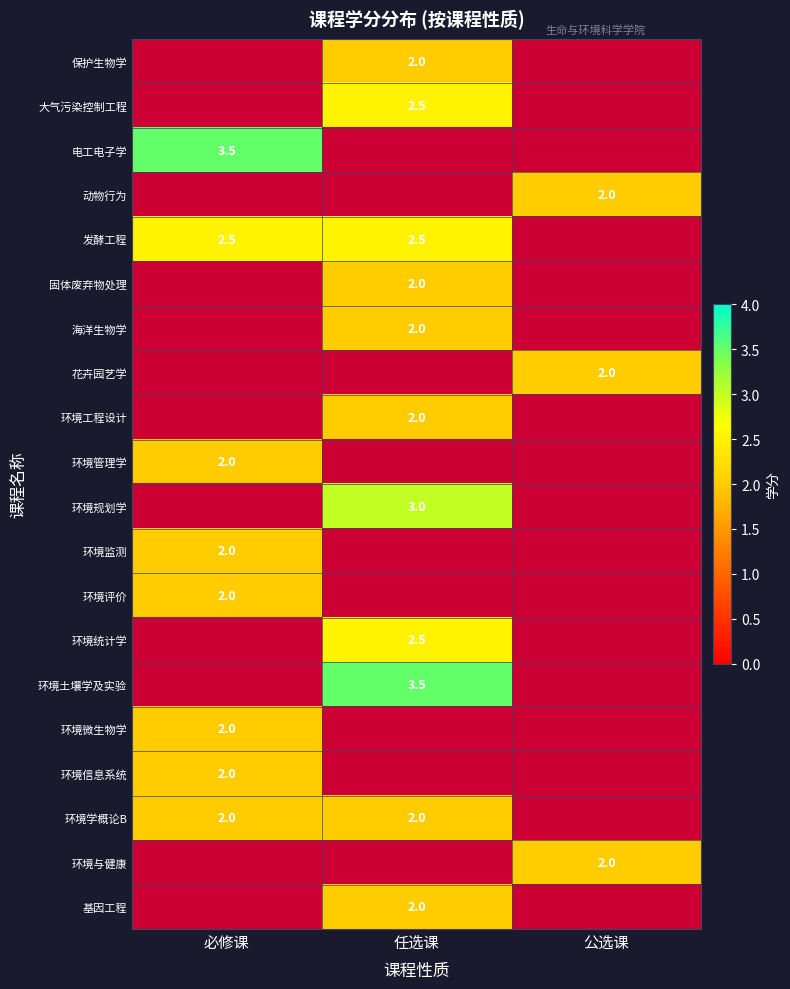

Rank the series at 公选课 from highest to lowest value.

保护生物学, 大气污染控制工程, 电工电子学, 动物行为, 发酵工程, 固体废弃物处理, 海洋生物学, 花卉园艺学, 环境工程设计, 环境管理学, 环境规划学, 环境监测, 环境评价, 环境统计学, 环境土壤学及实验, 环境微生物学, 环境信息系统, 环境学概论B, 环境与健康, 基因工程